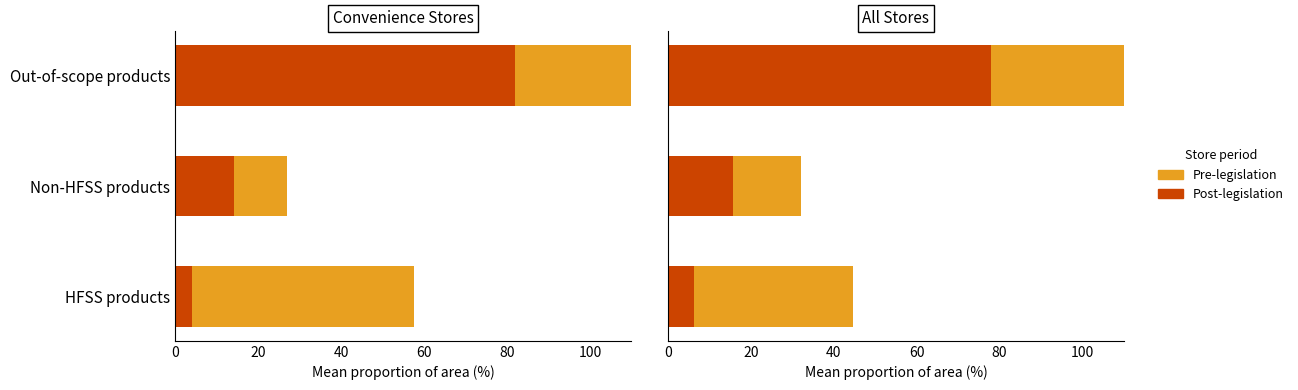

Is it true that Post-legislation equals 77.9 at Out-of-scope products?

True